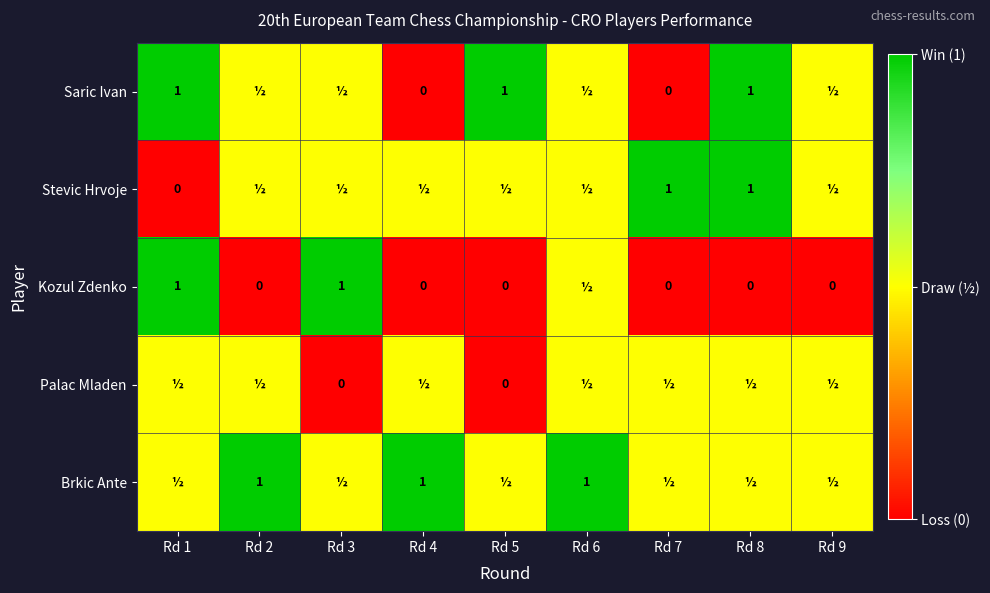

True or false: Brkic Ante has a value of 1.0 at Rd 4.

True